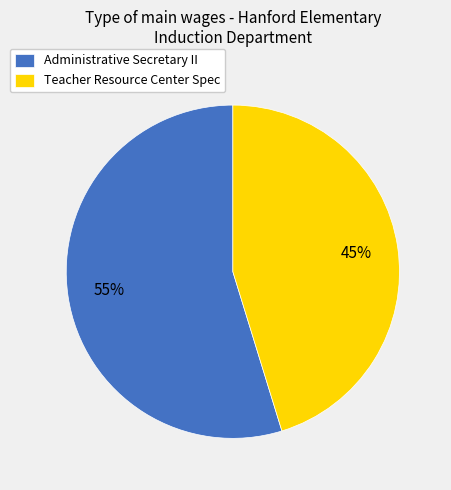

The Administrative Secretary II slice represents 49% of the pie. True or false?

False